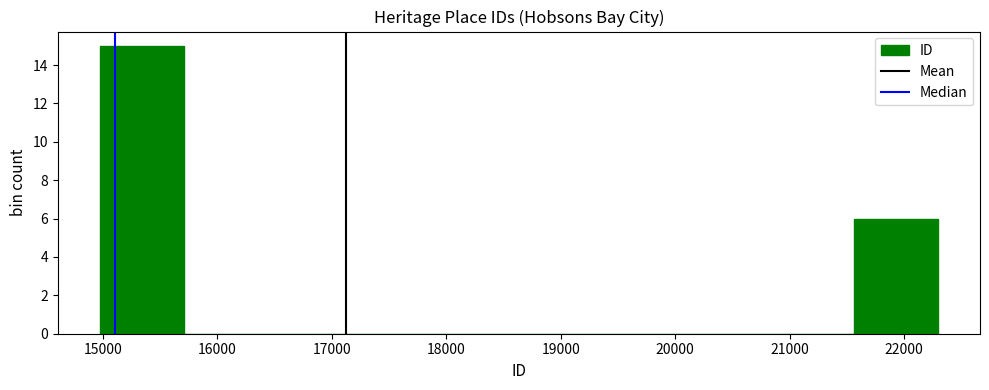

Which range on the x-axis has the tallest bar?

15000 to 15700